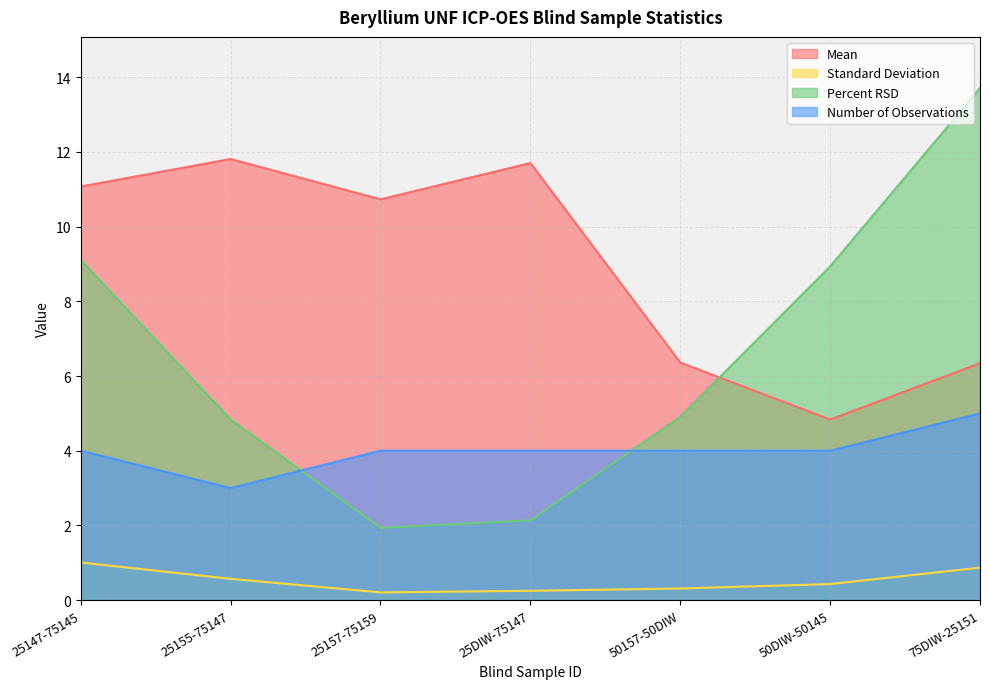

Which series has the widest spread of values?

Percent RSD